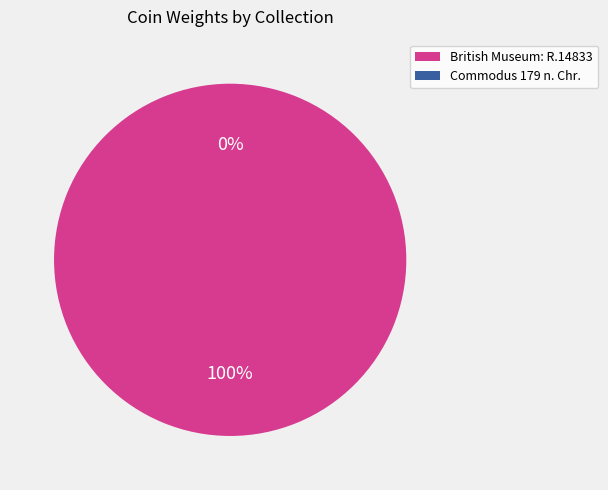

To the nearest percent, what is the difference between the largest and smallest slice percentages?

100%